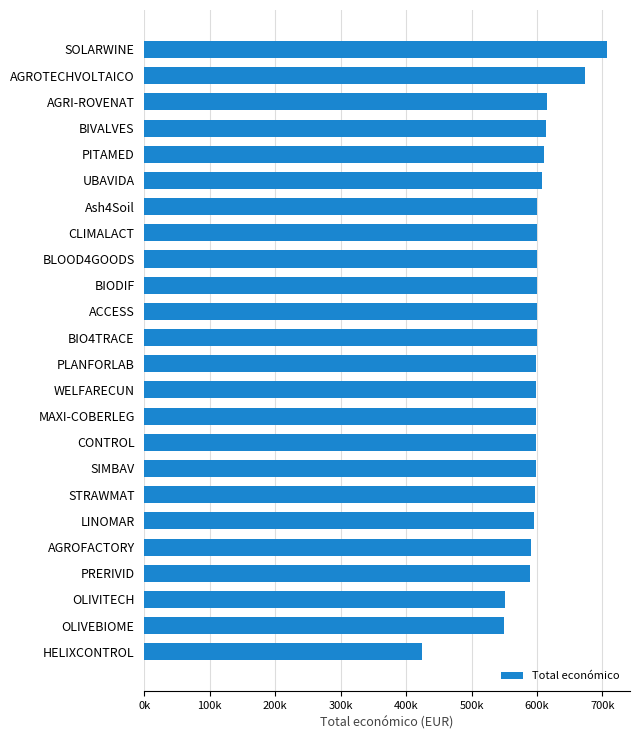

Are the bars horizontal?

Yes